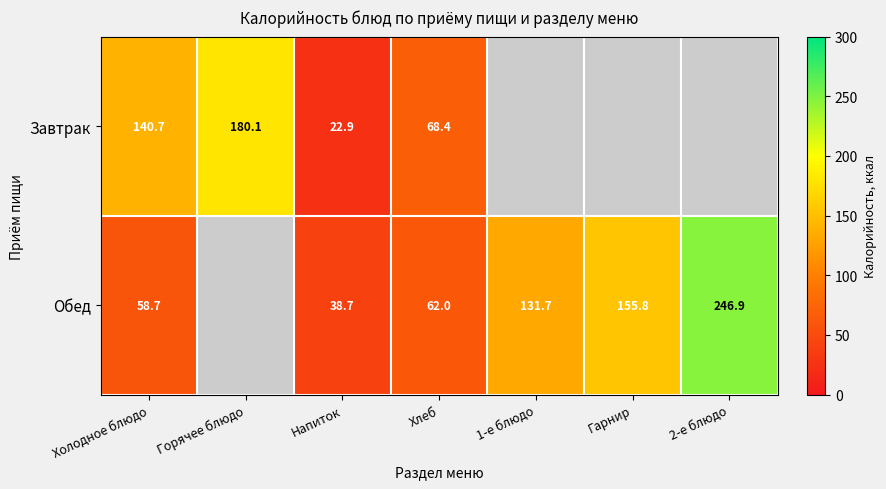

At Холодное блюдо, list the series in order from largest to smallest.

Завтрак, Обед